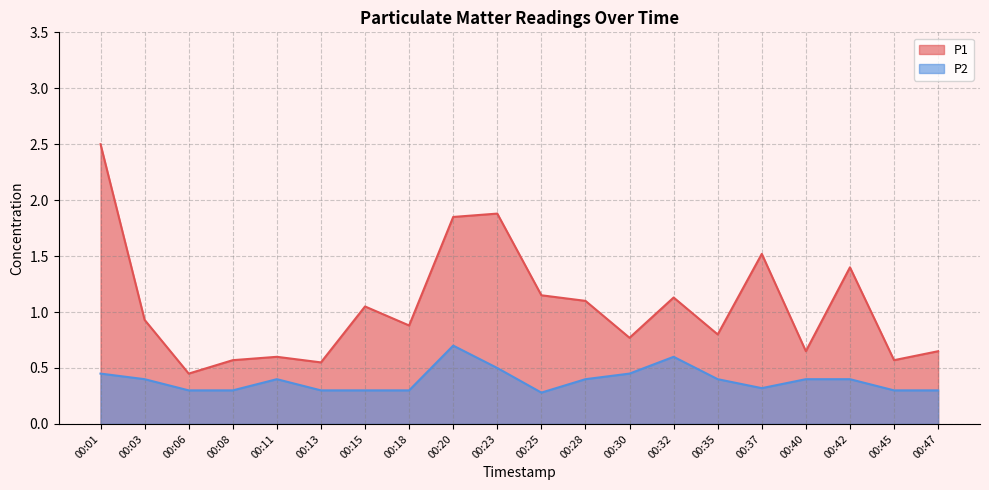

At which label does P2 reach its peak?

00:20